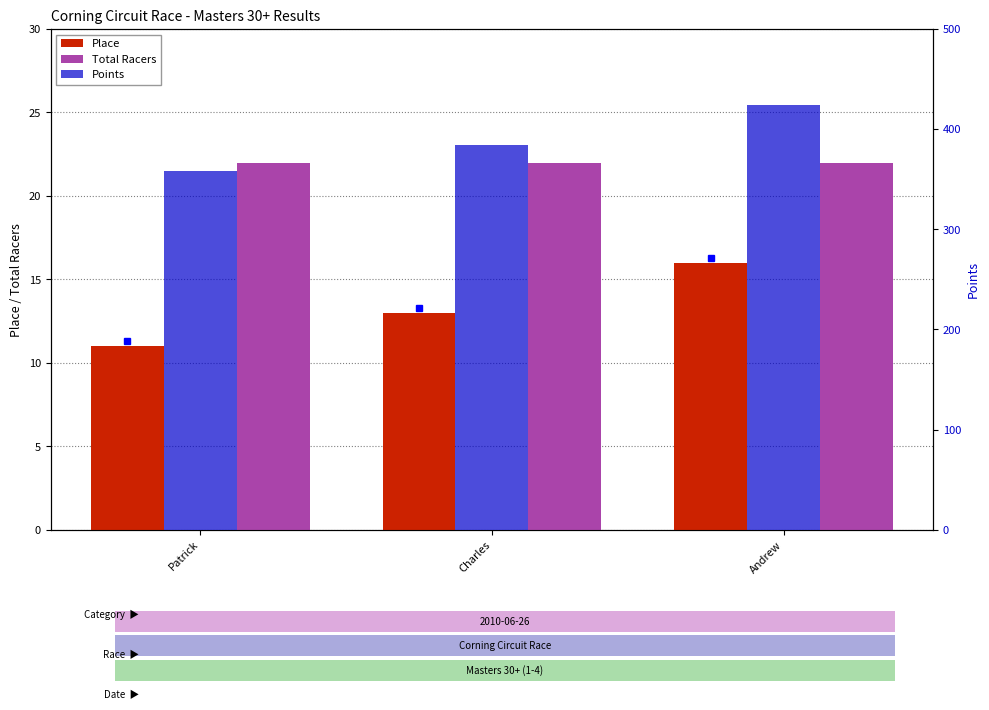

Rank the series at Andrew from lowest to highest value.

Place, Total Racers, Points